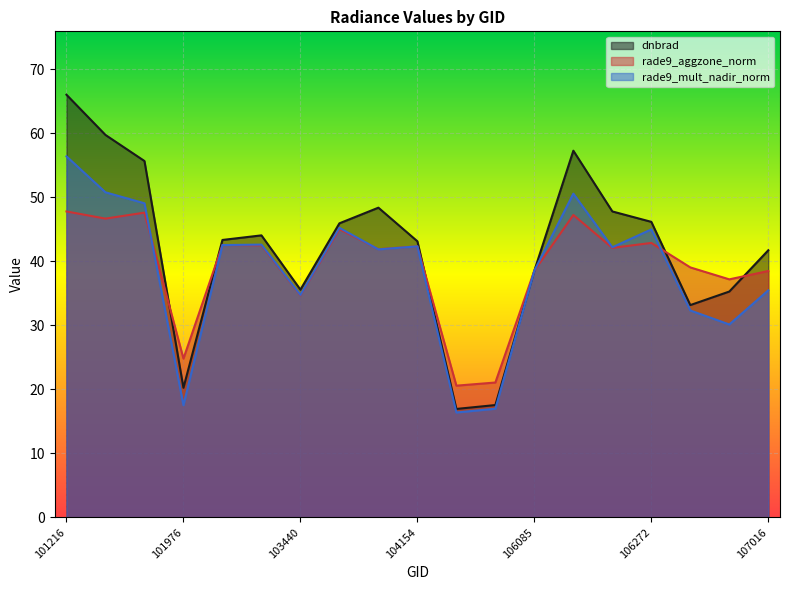

What is the value of the dnbrad point at the 11th from the left?

16.9